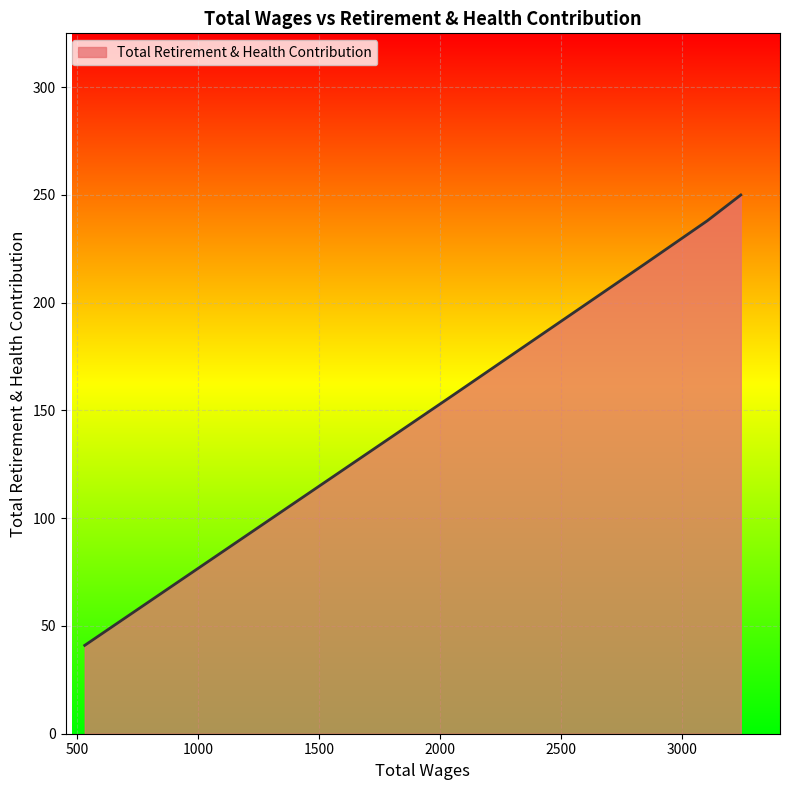

Which label corresponds to the largest value in the chart?

3245.0